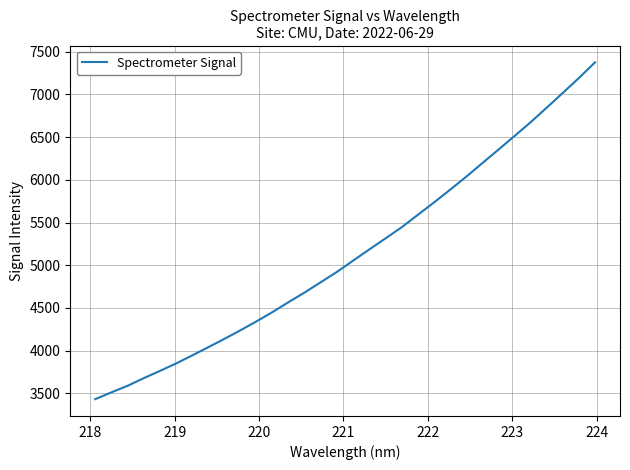

What is the difference between the maximum and minimum values?

3943.4